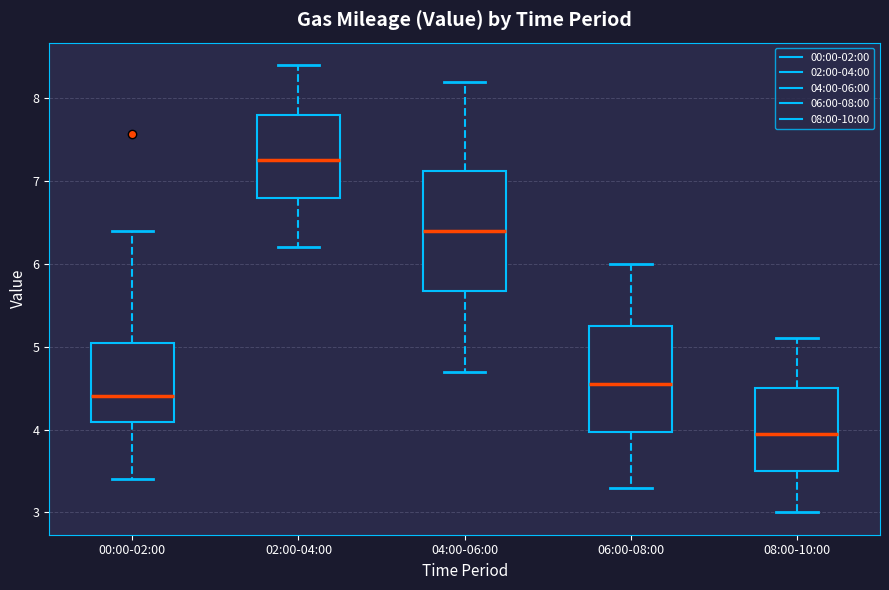

Which box has the highest median line?

02:00-04:00